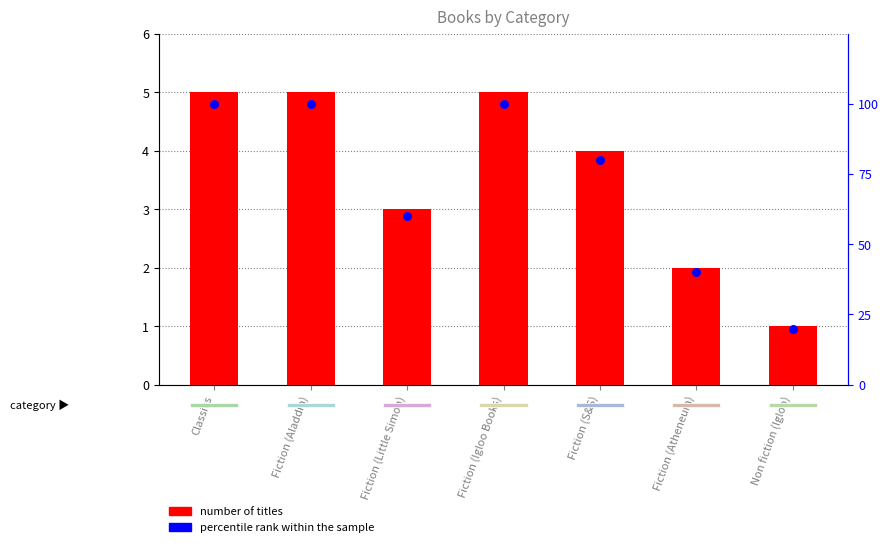

Which series contains the highest Y value?

percentile rank within the sample